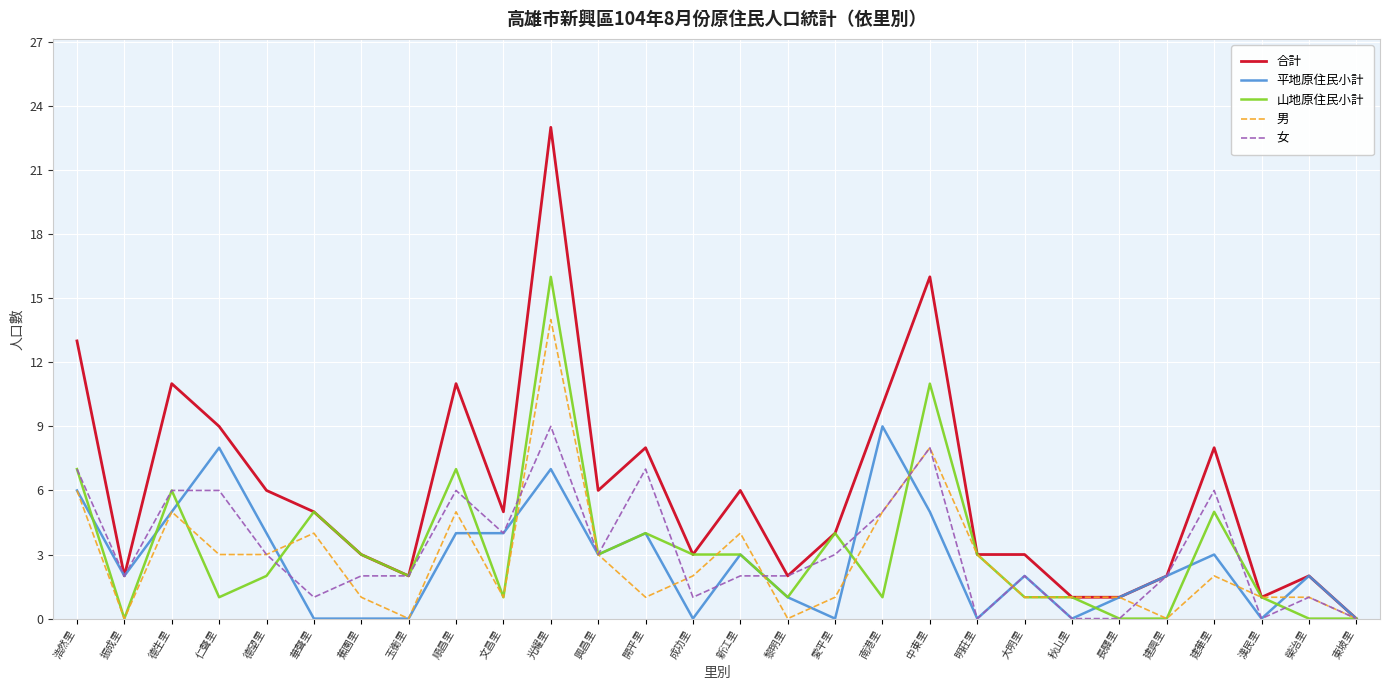

Which series has the largest range (max minus min)?

合計